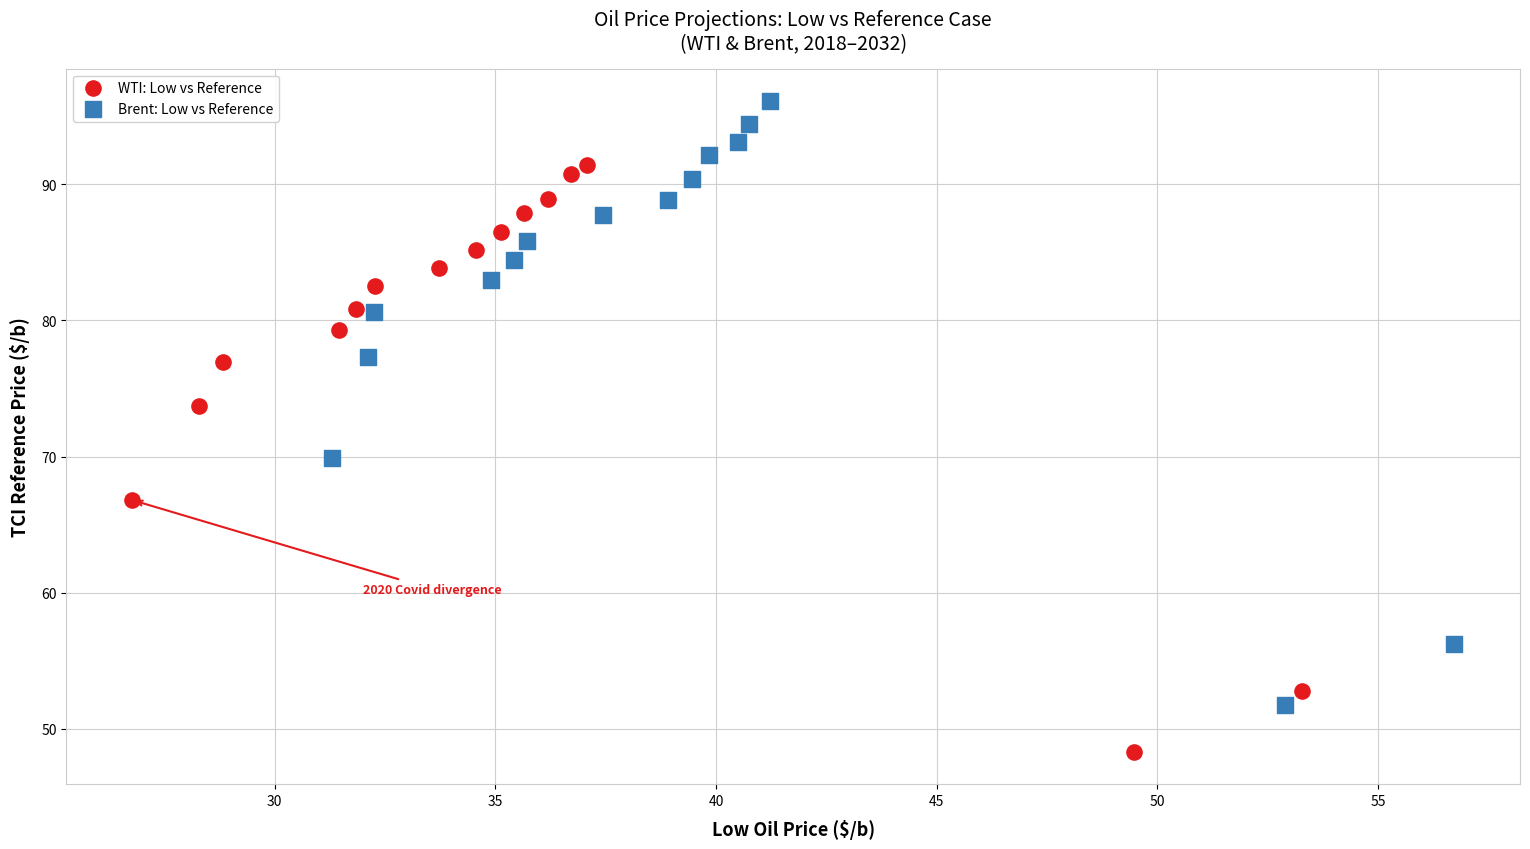

Which series has the widest spread of Y values?

Brent: Low vs Reference